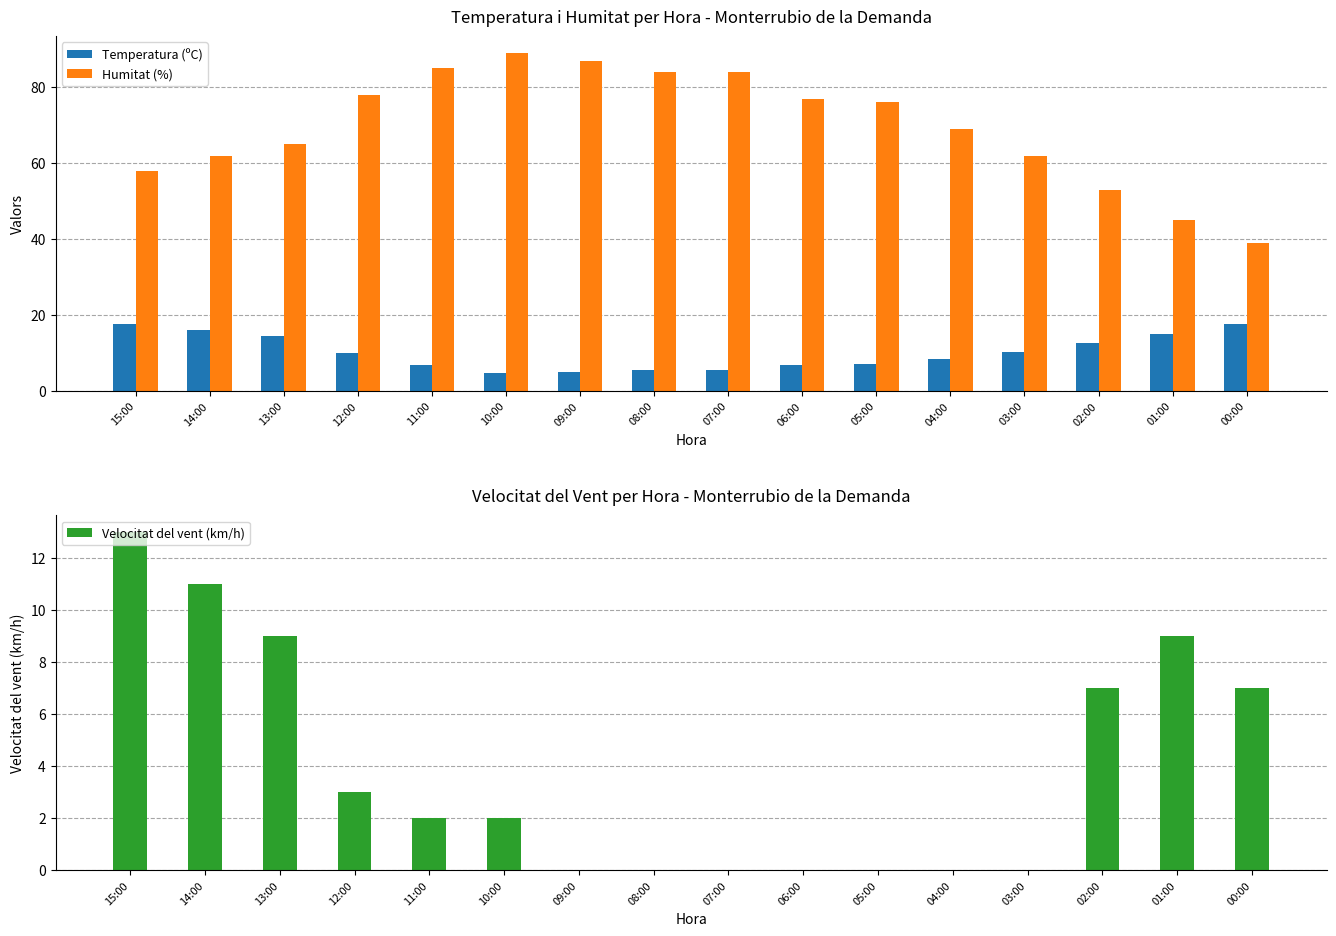

Which category has the highest value in the Temperatura (ºC) series?

00:00